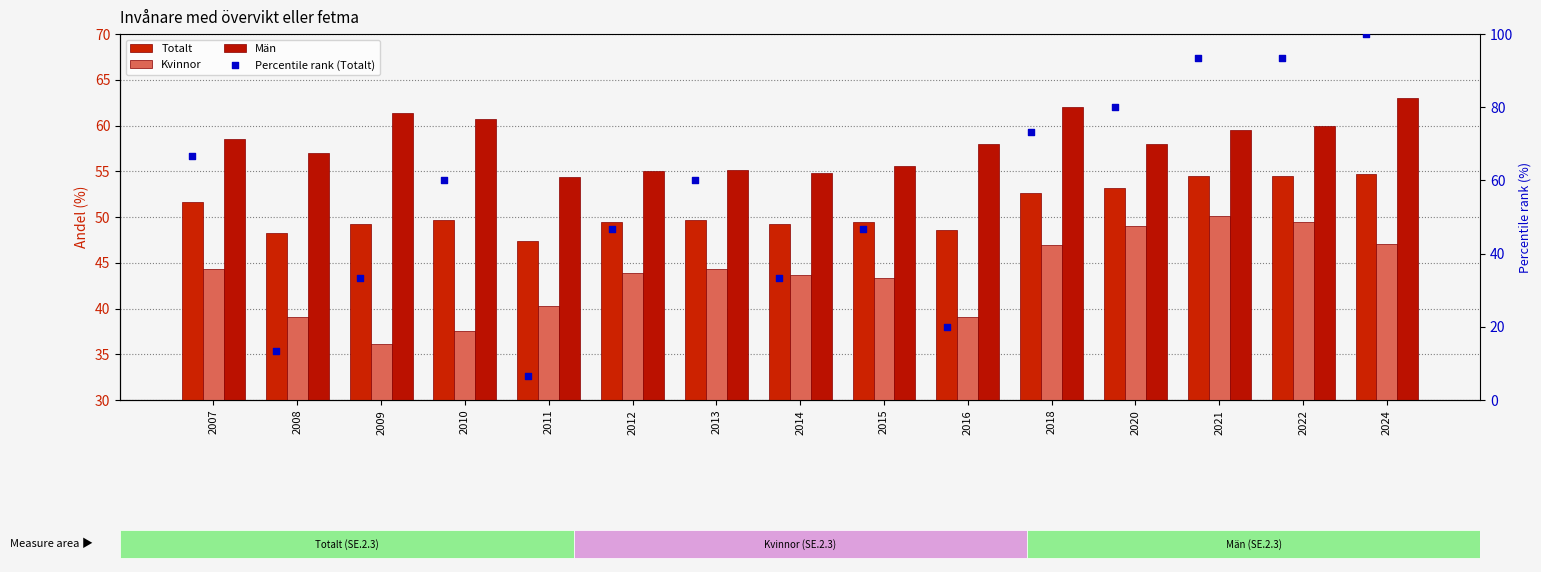

Which series has the largest total across all categories?

Män